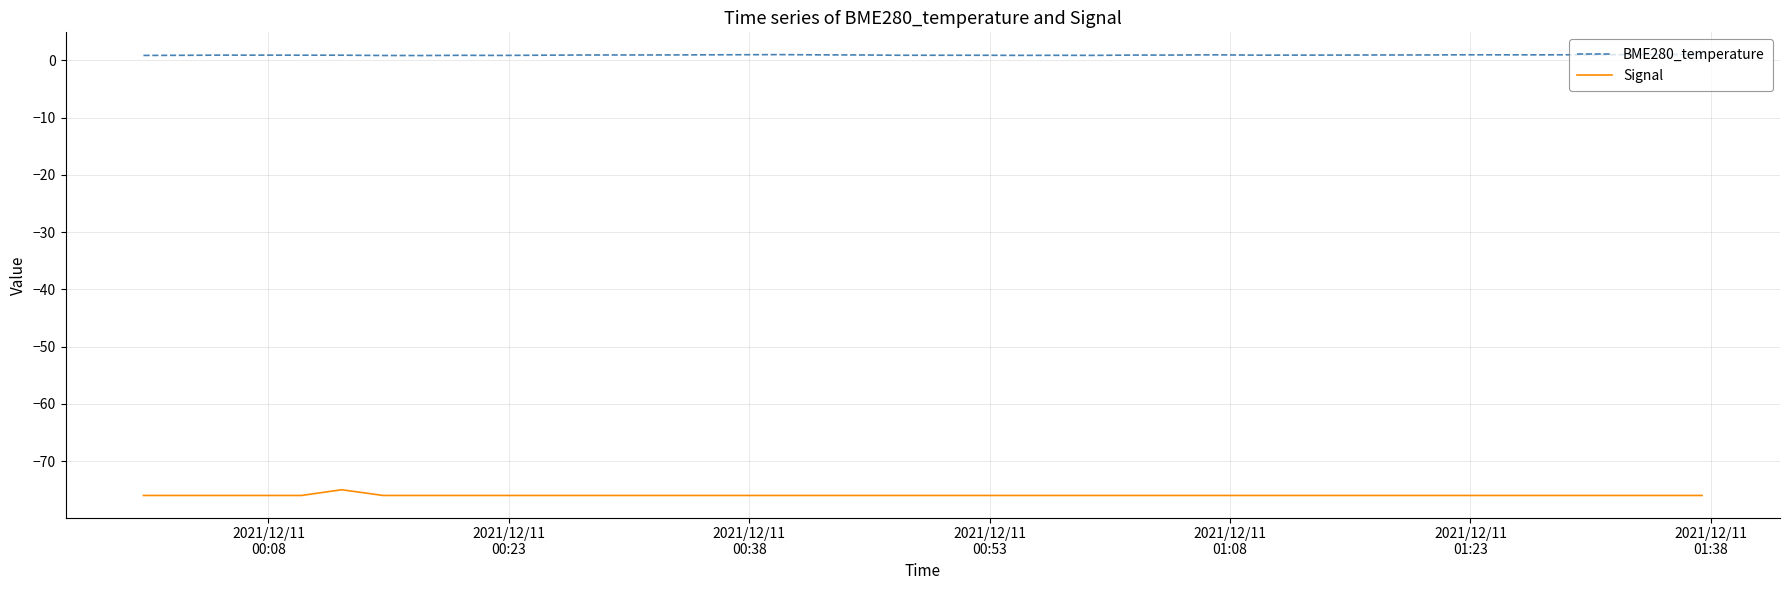

How many lines are shown in the chart?

2